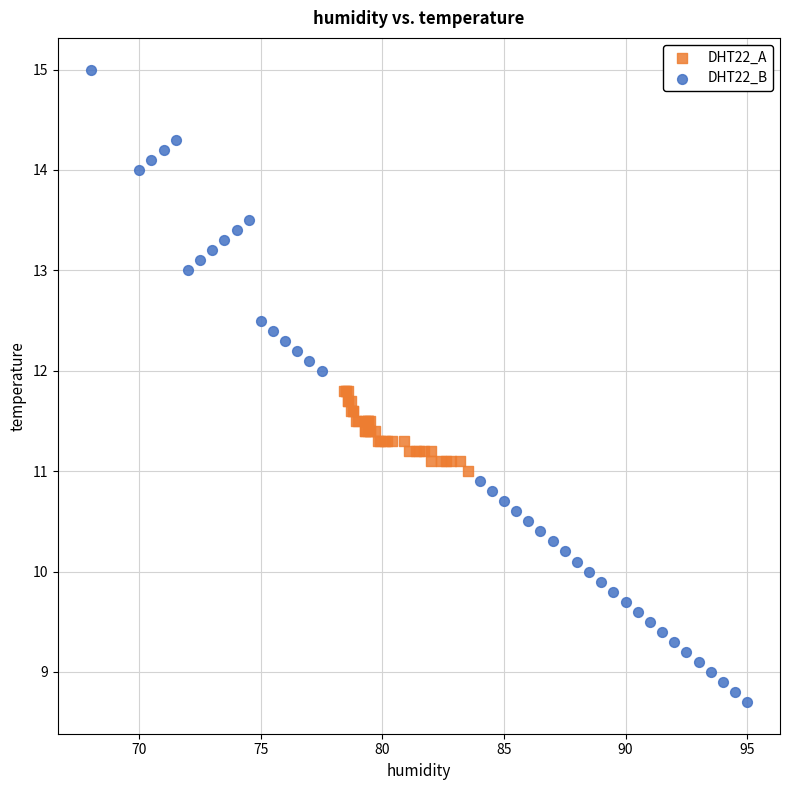

What are all the series names shown in the legend?

DHT22_A, DHT22_B